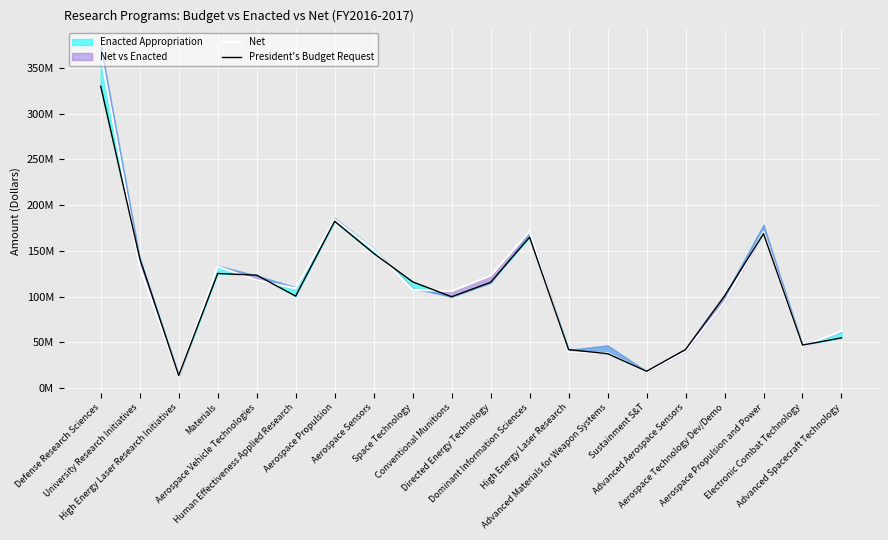

Reading left to right, what are all the values shown in this chart?

Net: Defense Research Sciences=365.3	University Research Initiatives=132.5	High Energy Laser Research Initiatives=12.9	Materials=132.7	Aerospace Vehicle Technologies=117.9	Human Effectiveness Applied Research=108.9	Aerospace Propulsion=184.3	Aerospace Sensors=151.3	Space Technology=107.4	Conventional Munitions=105.9	Directed Energy Technology=122.8	Dominant Information Sciences=171.2	High Energy Laser Research=39.2	Advanced Materials for Weapon Systems=38.2	Sustainment S&T=17.3	Advanced Aerospace Sensors=39.8	Aerospace Technology Dev/Demo=93.5	Aerospace Propulsion and Power=170.7	Electronic Combat Technology=45.4	Advanced Spacecraft Technology=62.3
President's Budget Request: Defense Research Sciences=329.7	University Research Initiatives=141.8	High Energy Laser Research Initiatives=13.8	Materials=125.2	Aerospace Vehicle Technologies=123.4	Human Effectiveness Applied Research=100.5	Aerospace Propulsion=182.3	Aerospace Sensors=147.3	Space Technology=116.1	Conventional Munitions=99.9	Directed Energy Technology=115.6	Dominant Information Sciences=164.9	High Energy Laser Research=42.0	Advanced Materials for Weapon Systems=37.7	Sustainment S&T=18.4	Advanced Aerospace Sensors=42.2	Aerospace Technology Dev/Demo=100.7	Aerospace Propulsion and Power=168.8	Electronic Combat Technology=47.0	Advanced Spacecraft Technology=54.9